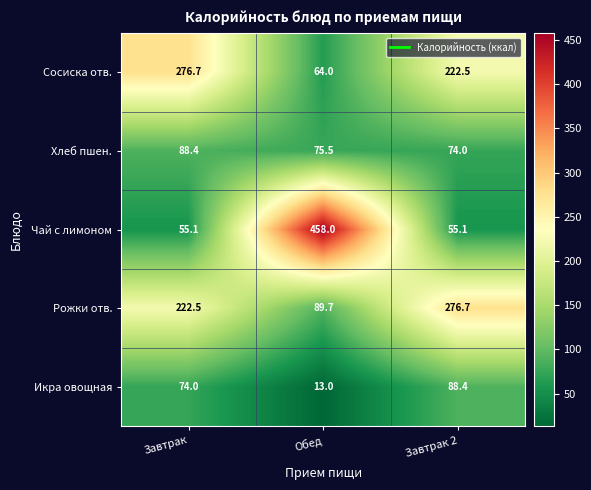

List the labels in order of Хлеб пшен. value, largest first.

Завтрак, Обед, Завтрак 2